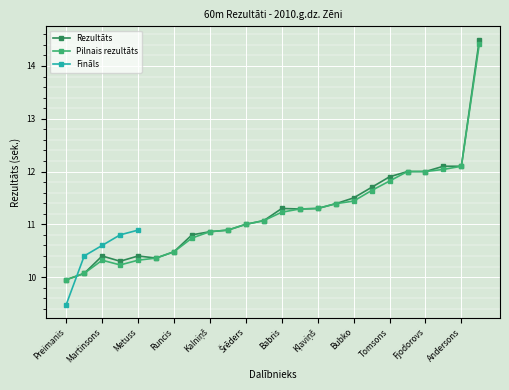

True or false: Rezultāts has a value of 20.5 at Tomsons.

False